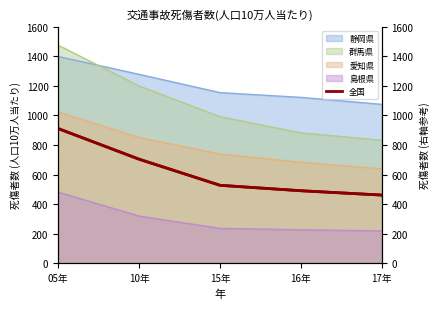

What is the label of the 1st point from the left?

05年